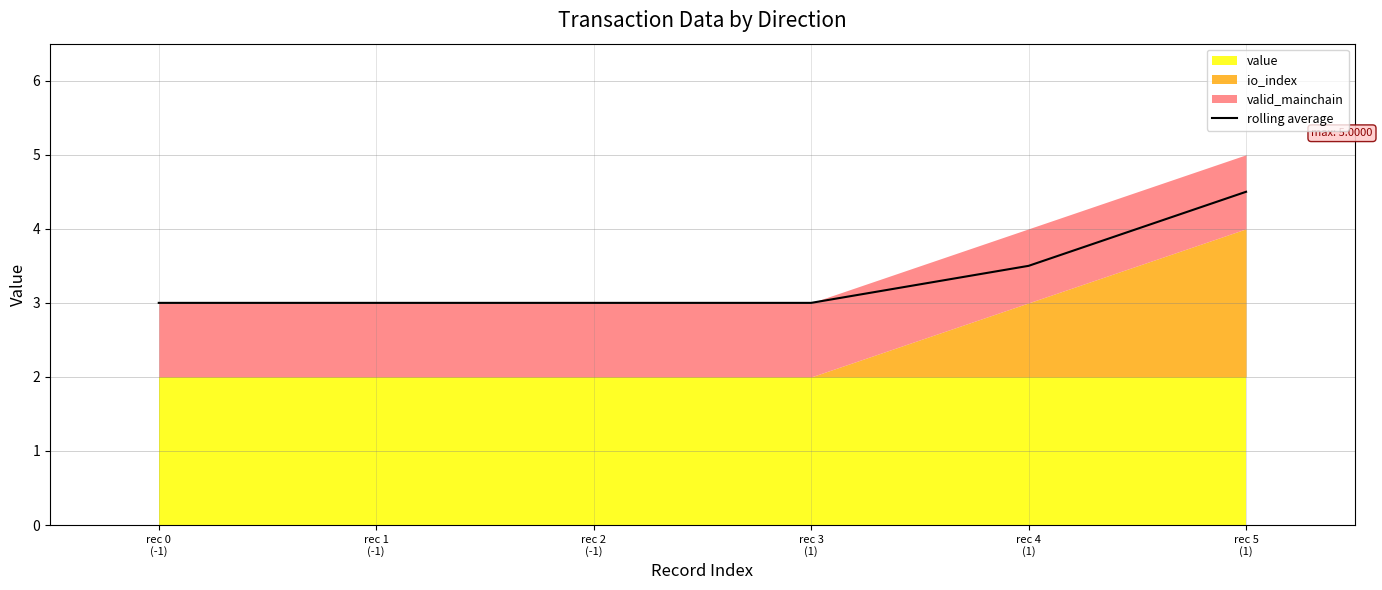

What is the difference between the second highest and second lowest values?

0.5